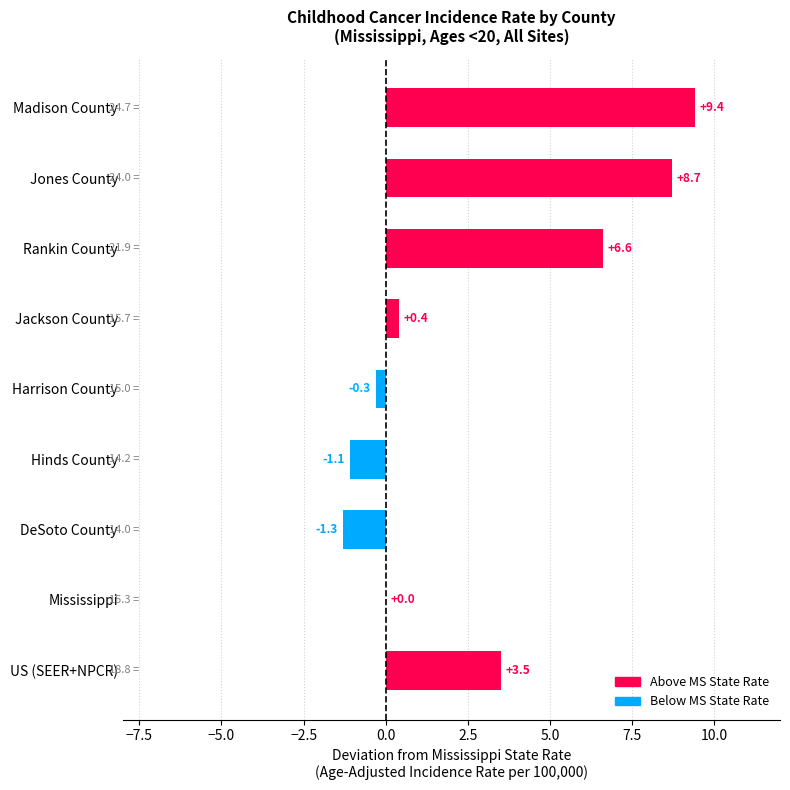

Is it true that the value at Rankin County is 6.6?

True